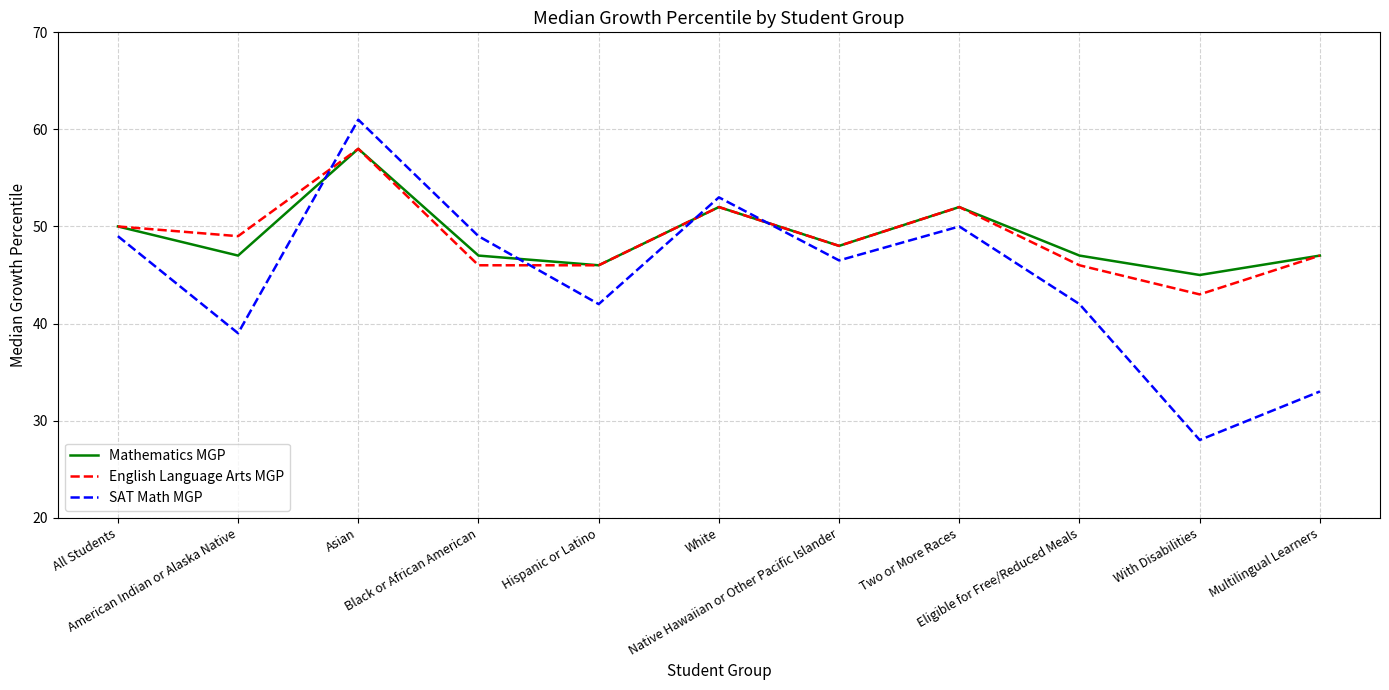

Reading right to left, list all the values displayed in this chart.

Mathematics MGP: 47.0	45.0	47.0	52.0	48.0	52.0	46.0	47.0	58.0	47.0	50.0
English Language Arts MGP: 47.0	43.0	46.0	52.0	48.0	52.0	46.0	46.0	58.0	49.0	50.0
SAT Math MGP: 33.0	28.0	42.0	50.0	46.5	53.0	42.0	49.0	61.0	39.0	49.0